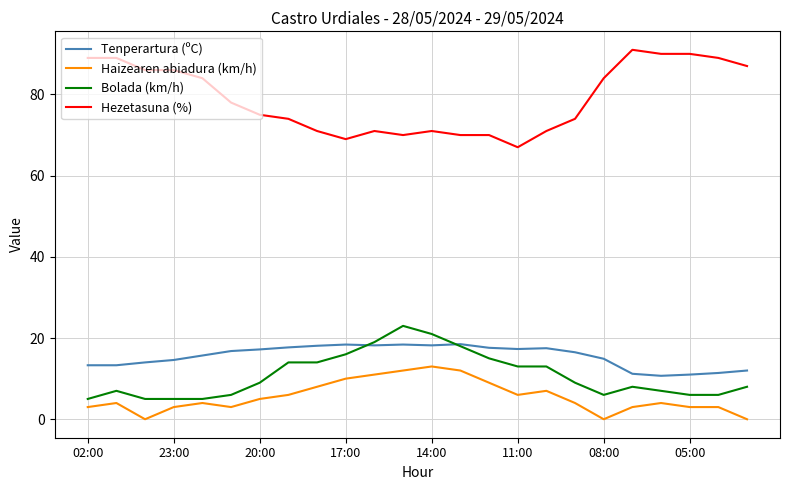

What is the highest value of the Bolada (km/h) series?

23.0